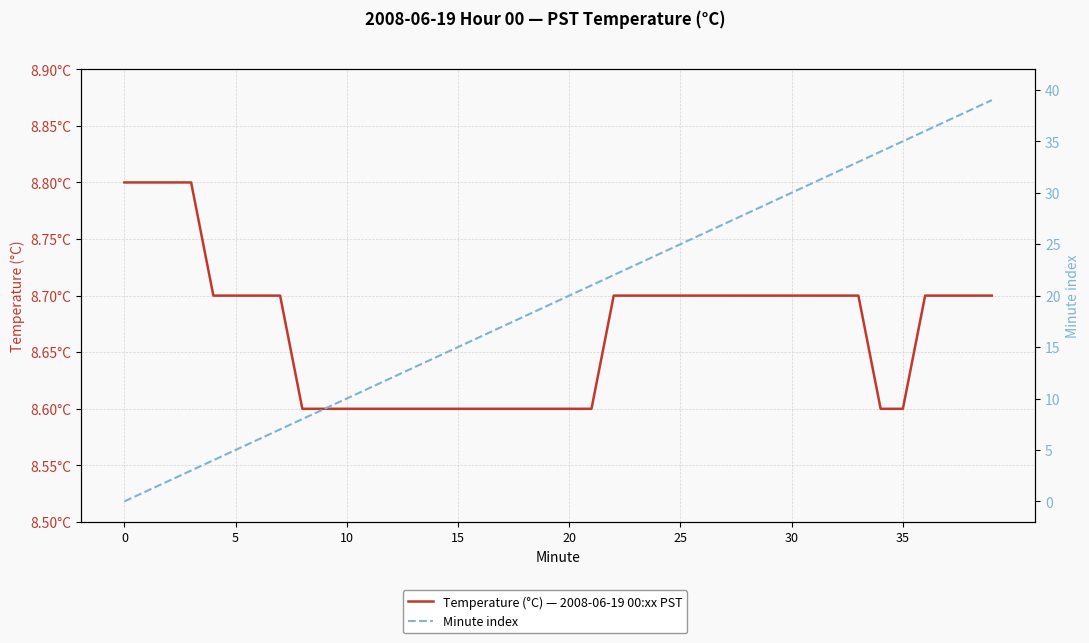

What is the difference between the Minute index values at 21 and 37?

16.0